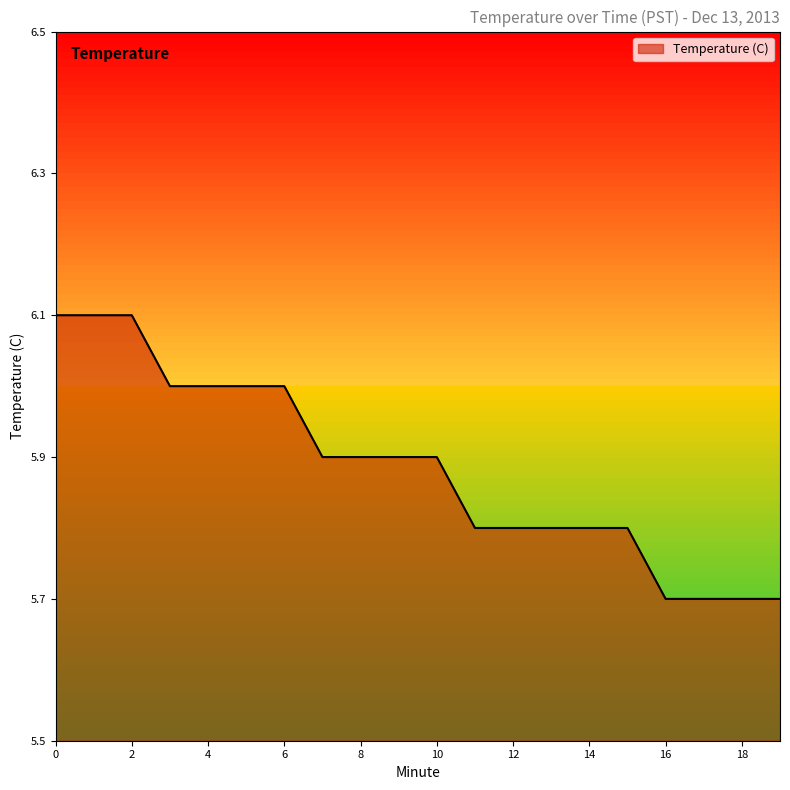

Reading left to right, what are all the values shown in this chart?

6.1	6.1	6.1	6.0	6.0	6.0	6.0	5.9	5.9	5.9	5.9	5.8	5.8	5.8	5.8	5.8	5.7	5.7	5.7	5.7